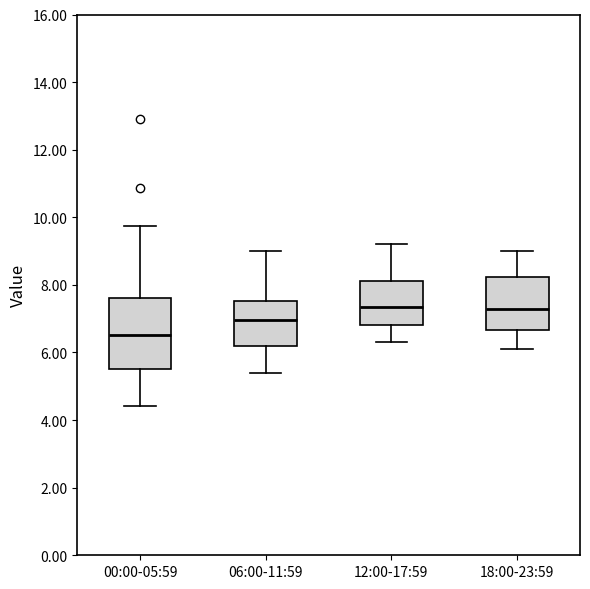

Reading left to right, transcribe this box plot: for each box, give where its median line is, the range the box spans, and where its two whiskers end, as read against the y-axis. The values are not printed on the chart, so give them approximately, as read against the axis.

00:00-05:59: median 6.6, box 5.6 to 7.6, whiskers 4.4 to 9.8
06:00-11:59: median 7.0, box 6.2 to 7.6, whiskers 5.4 to 9.0
12:00-17:59: median 7.4, box 6.8 to 8.2, whiskers 6.4 to 9.2
18:00-23:59: median 7.4, box 6.6 to 8.2, whiskers 6.2 to 9.0